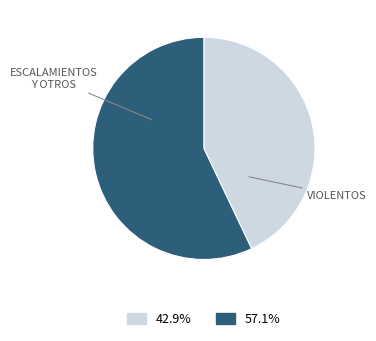

How many segments does this pie chart have?

2